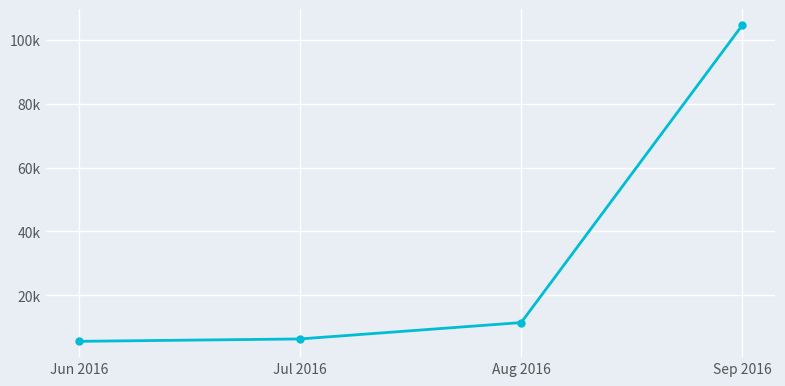

What is the change in value from Jun 2016 to Jul 2016?

+746.0